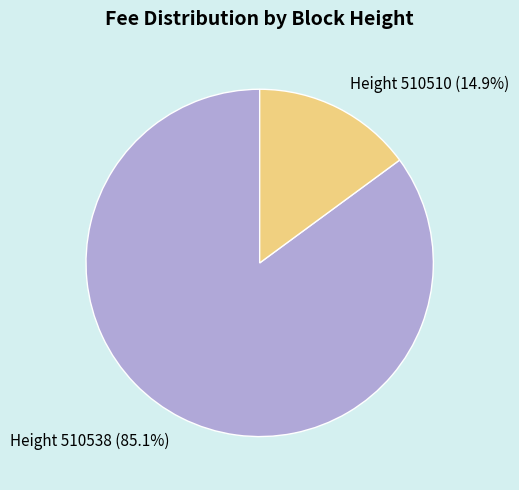

Combined, what portion of the pie is Height 510510 (14.9%) and Height 510538 (85.1%)?

100.0%